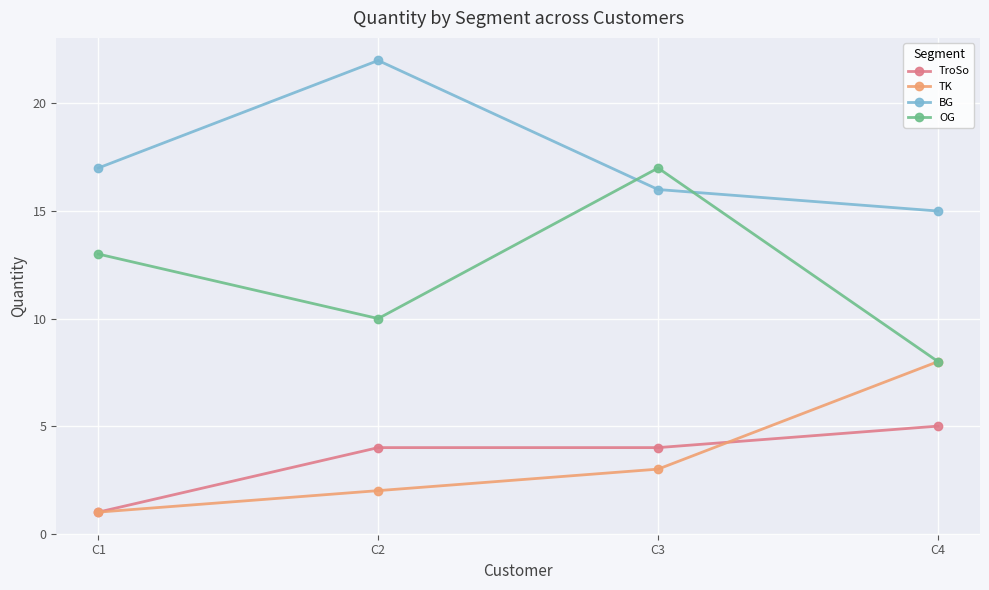

Which series has the largest total across all categories?

BG